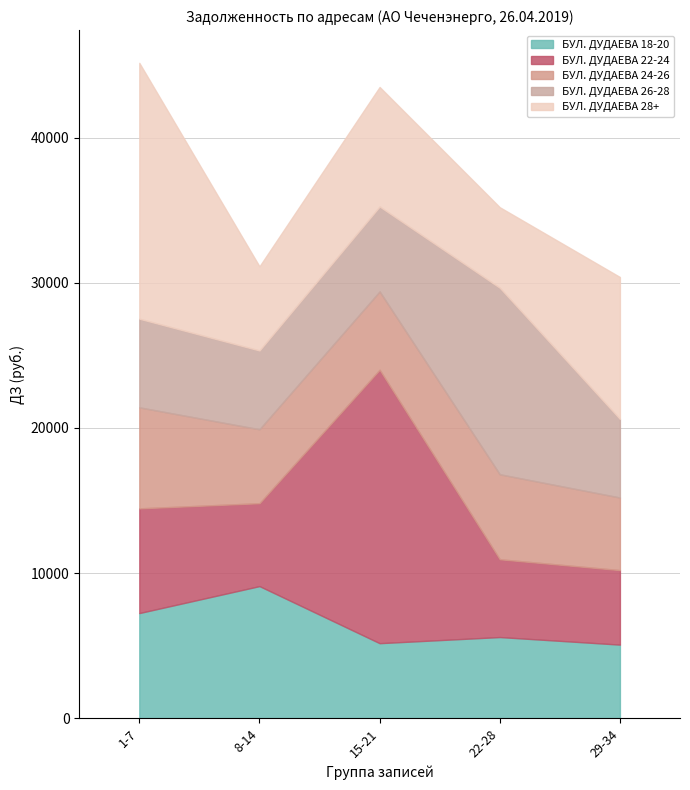

True or false: БУЛ. ДУДАЕВА 18-20 has more than 1 interior local peaks.

True